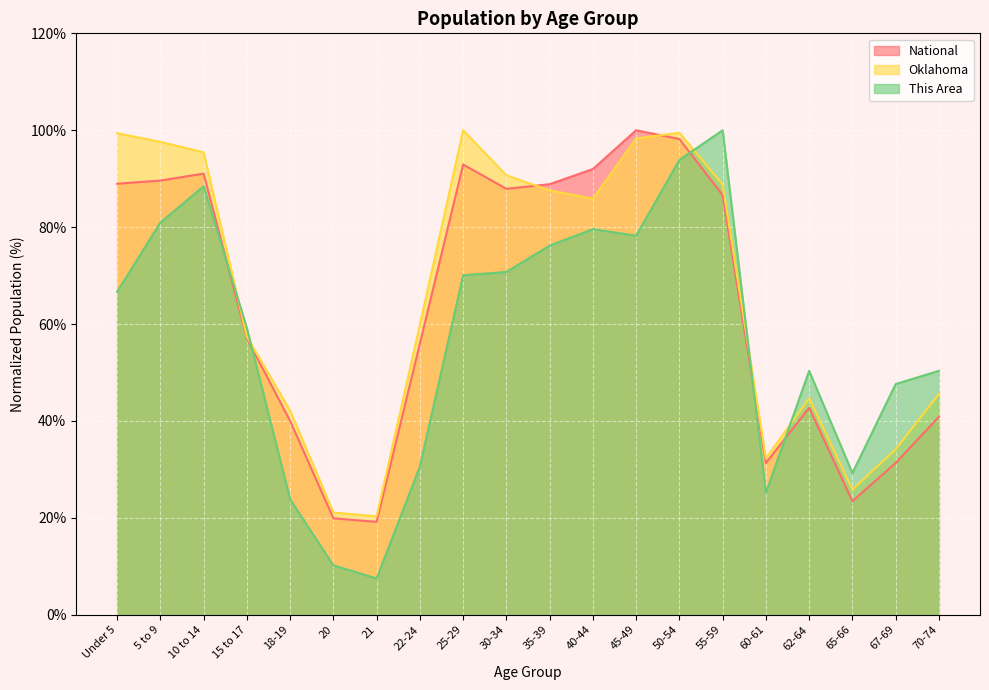

What is the maximum value for This Area?

100.0